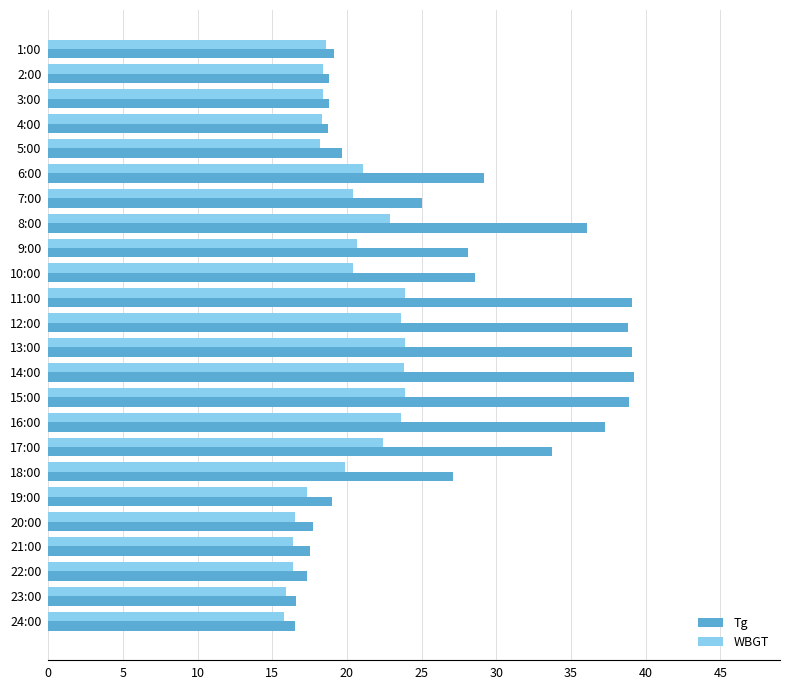

Is the value of Tg at 22:00 greater than the value of WBGT at 9:00?

No